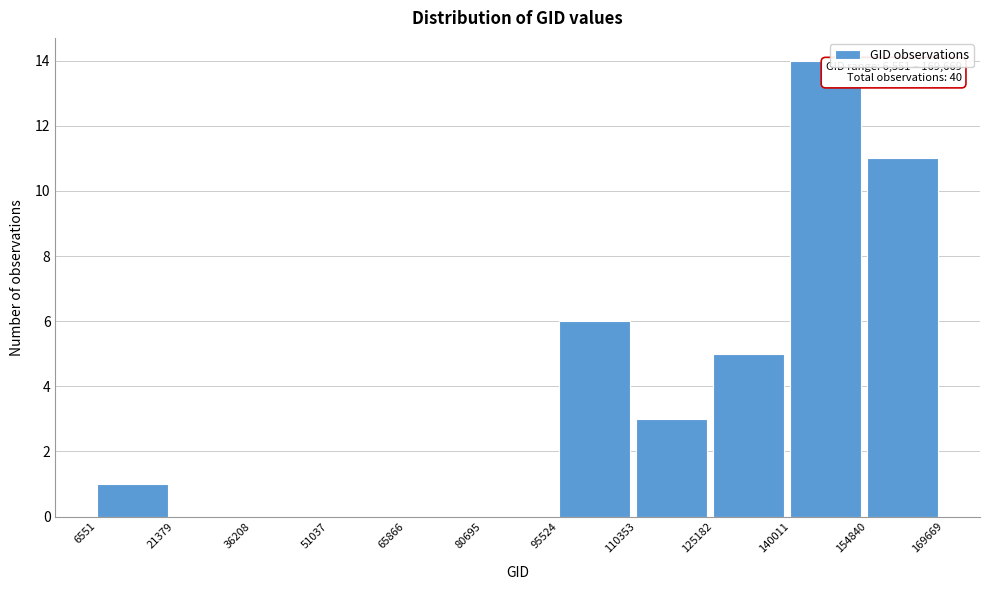

Over which range of the x-axis is the bar tallest?

140011 to 154840